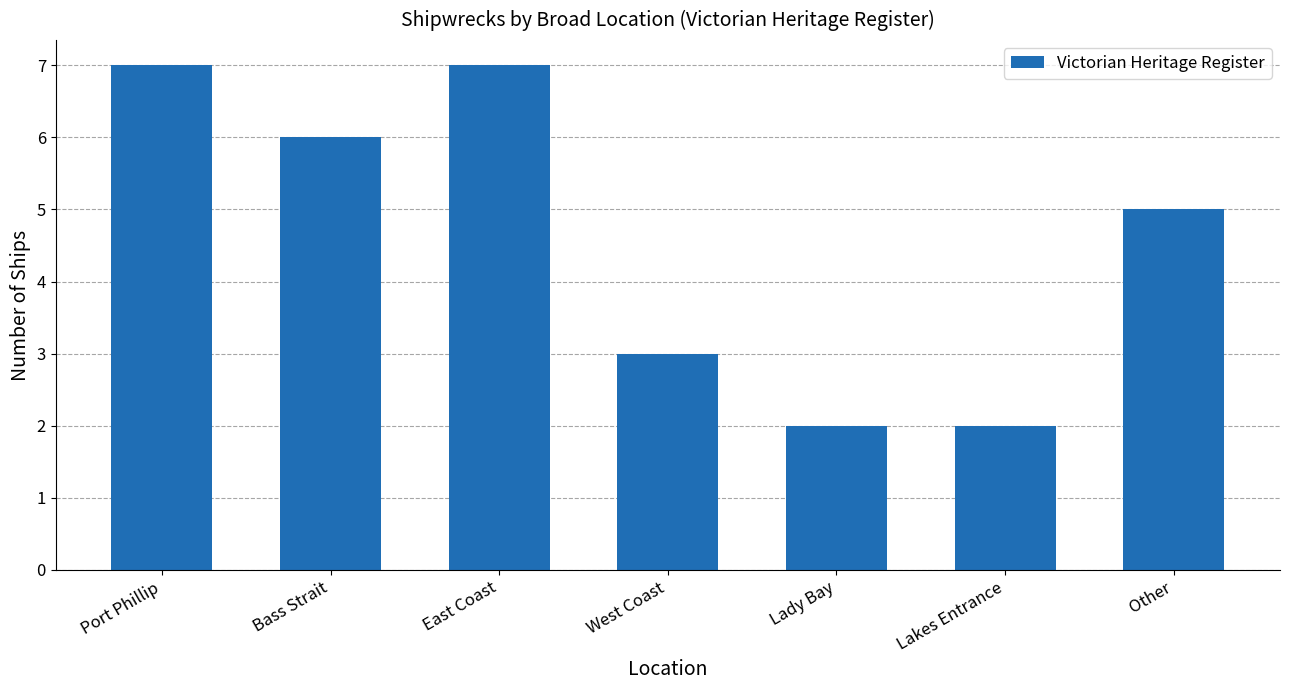

What is the minimum value shown in the chart?

2